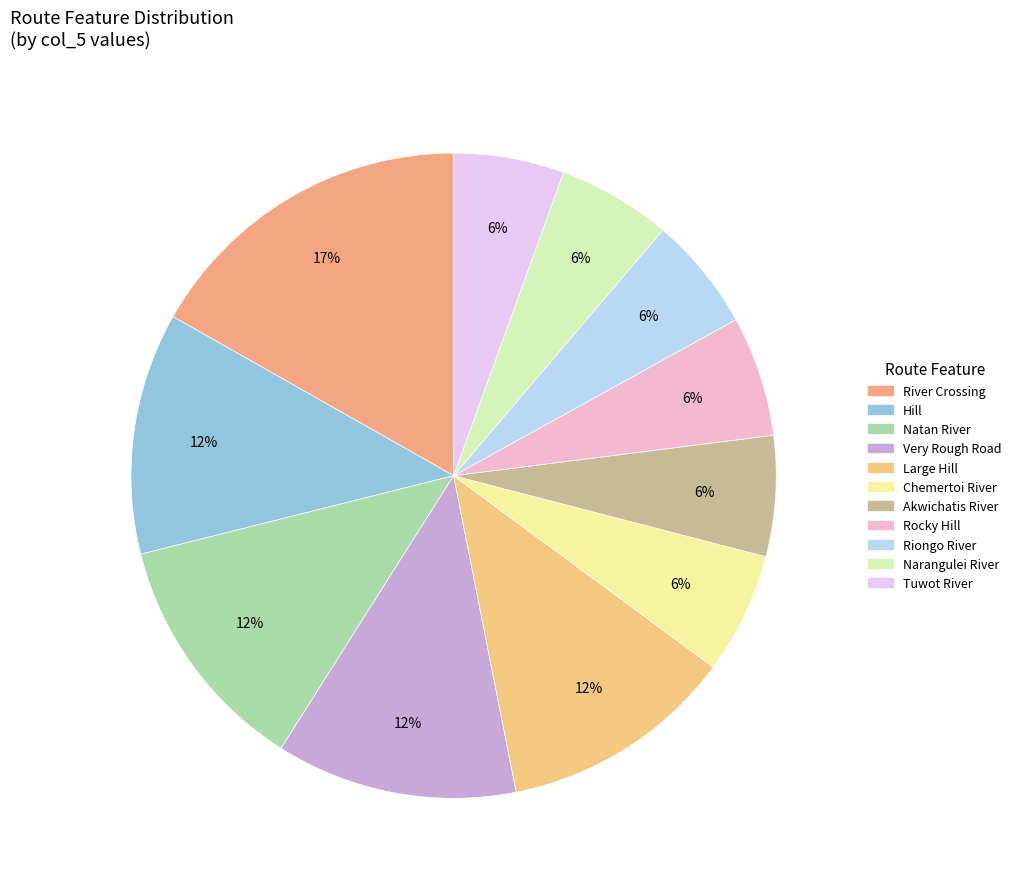

Does any single category account for the majority?

No